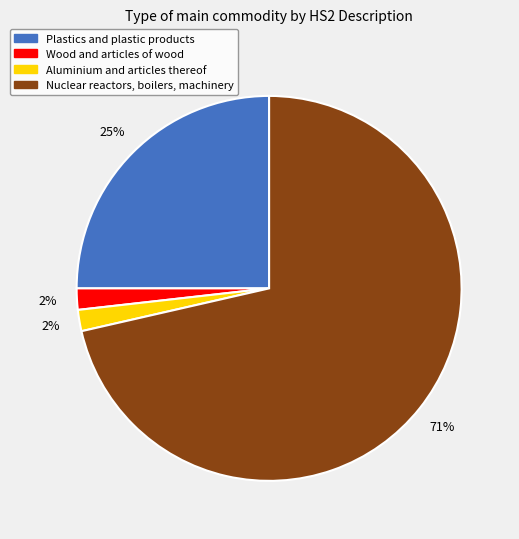

What percentage is the Wood and articles of wood slice, to the nearest percent?

2%